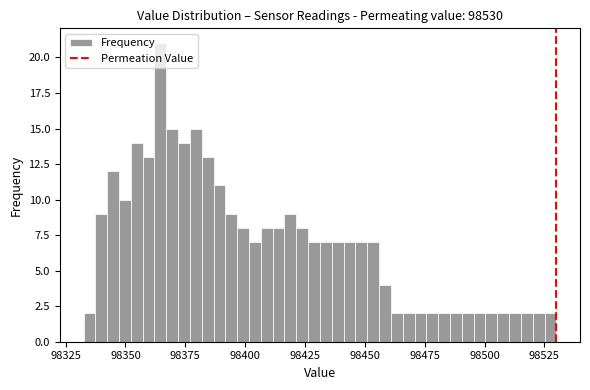

Around what value on the x-axis is the tallest bar? Give the approximate position of its centre, as read against the axis.

98365